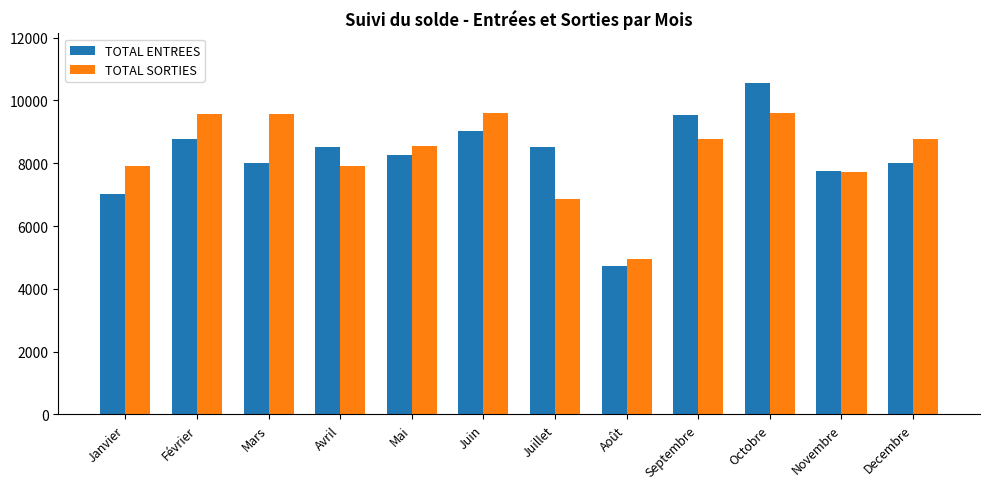

What is the greatest value displayed?

10551.0